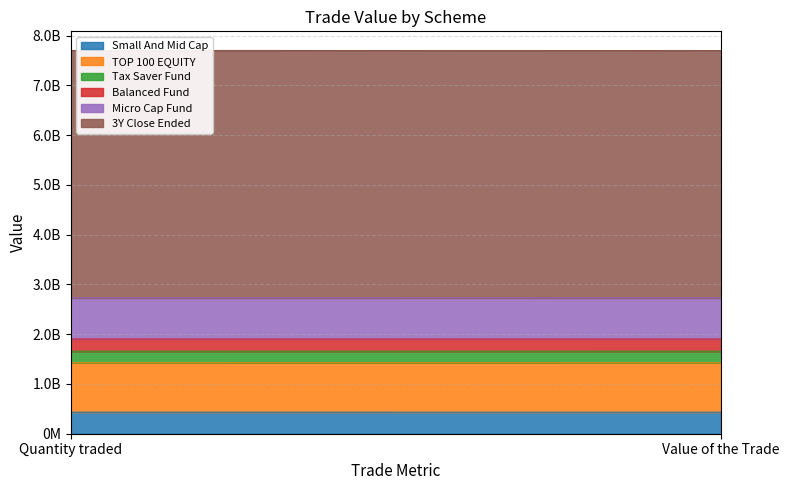

Which category has the lowest value in the Micro Cap Fund series?

Value of the Trade